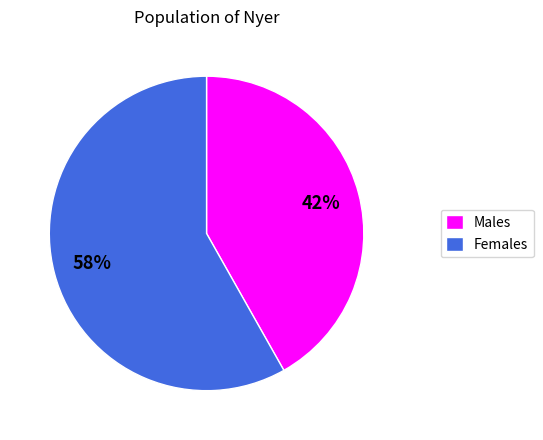

Between Males and Females, which is larger?

Females